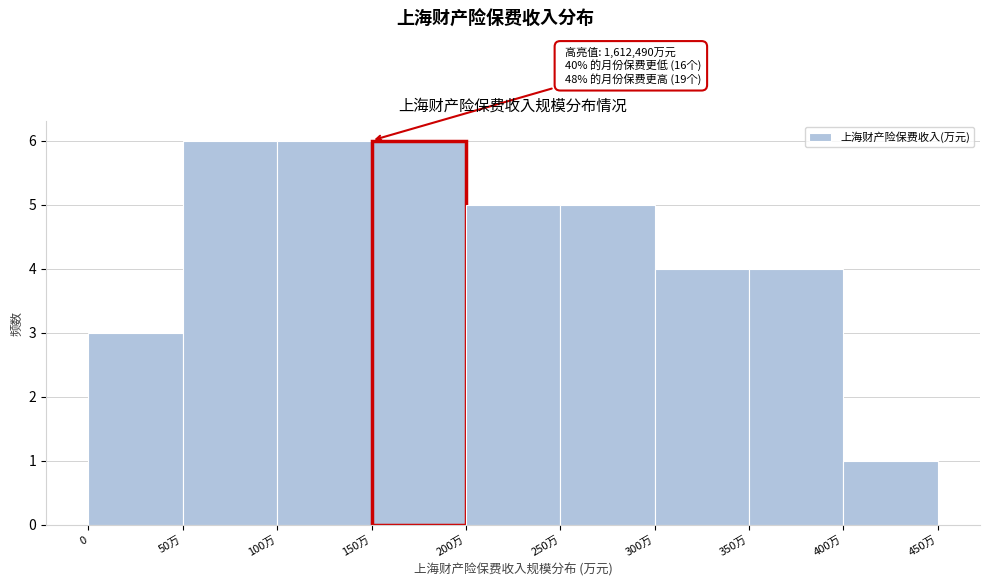

Reading right to left, extract all data points from this chart.

400万=1	350万=4	300万=4	250万=5	200万=5	150万=6	100万=6	50万=6	0=3